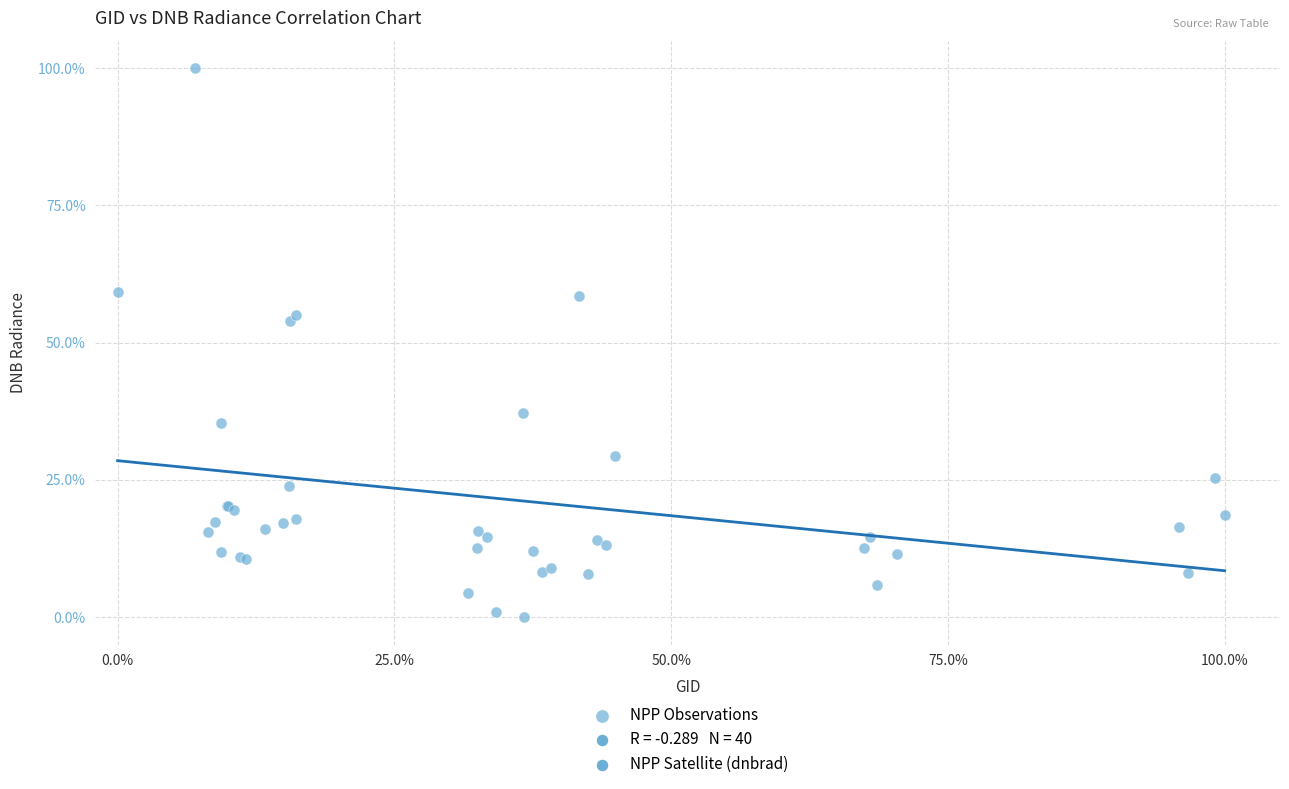

What Y value in the scatter plot is closest to 50?

53.9